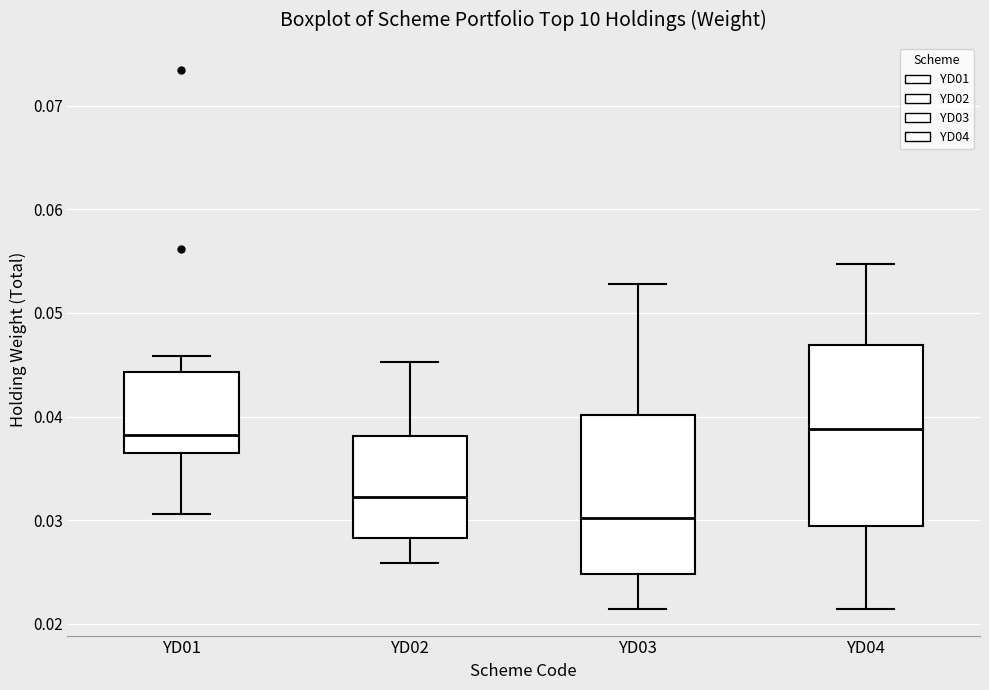

Reading left to right, read every box against the y-axis: the position of its median line, the range the box covers, and the ends of its whiskers. The values are not printed on the chart, so give them approximately, as read against the axis.

YD01: median 0.038, box 0.036 to 0.044, whiskers 0.031 to 0.046
YD02: median 0.032, box 0.028 to 0.038, whiskers 0.026 to 0.045
YD03: median 0.030, box 0.025 to 0.040, whiskers 0.021 to 0.053
YD04: median 0.039, box 0.029 to 0.047, whiskers 0.021 to 0.055